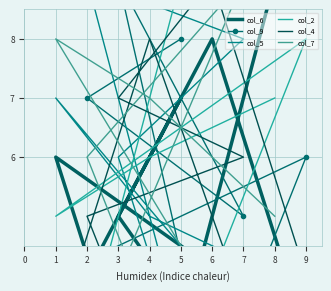

What is the minimum value for col_2?

1